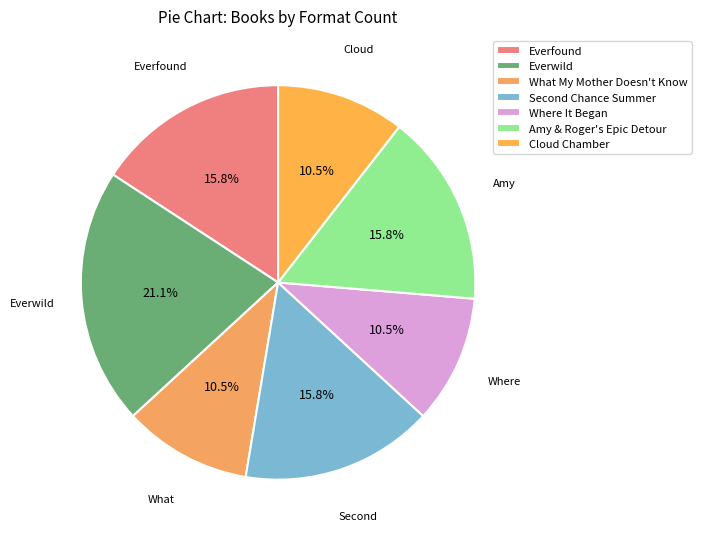

What percentage is NOT represented by What My Mother Doesn't Know?

89.5%